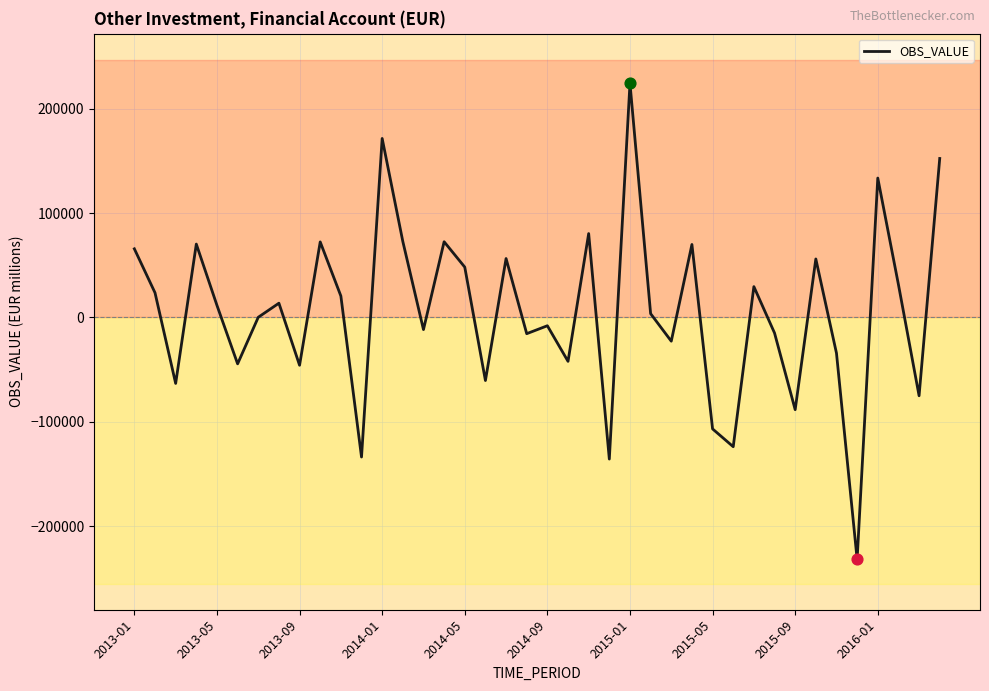

What is the smallest value displayed?

-231766.9